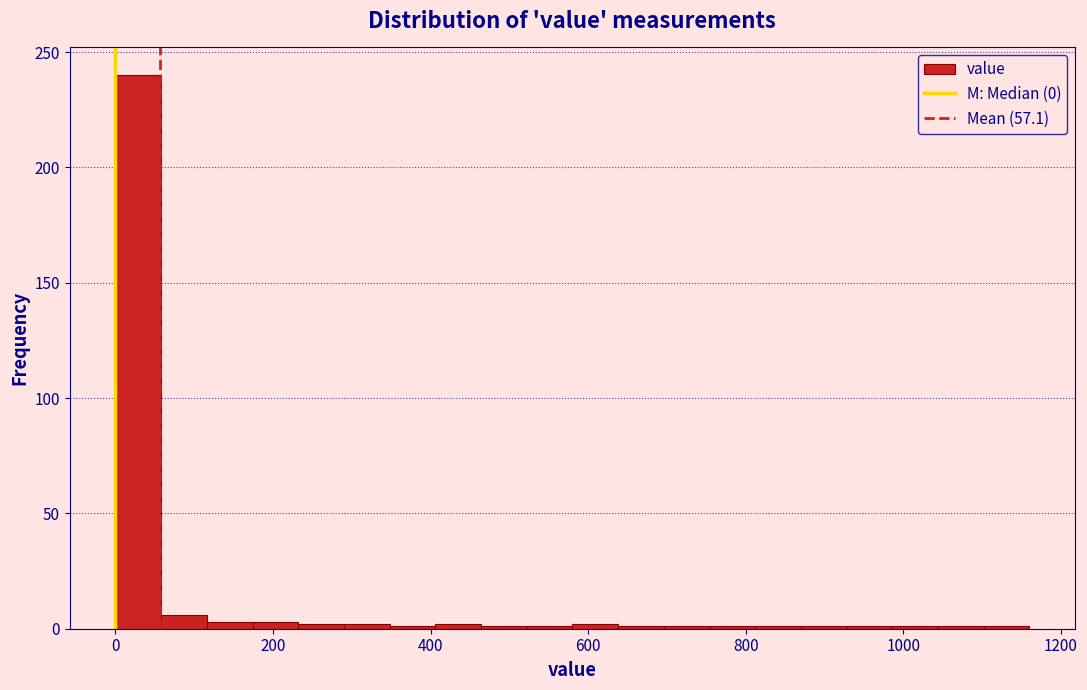

Read against the x-axis, roughly where is the centre of the tallest bar?

20